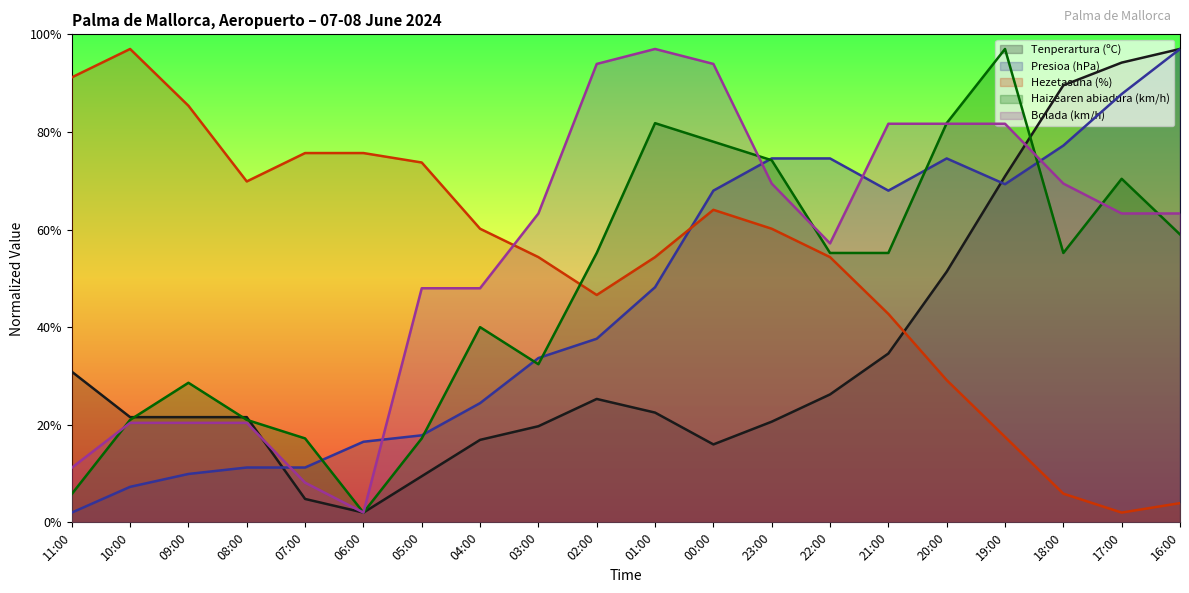

Between which two adjacent categories do Presioa (hPa) and Bolada (km/h) first intersect?

08:00 and 07:00